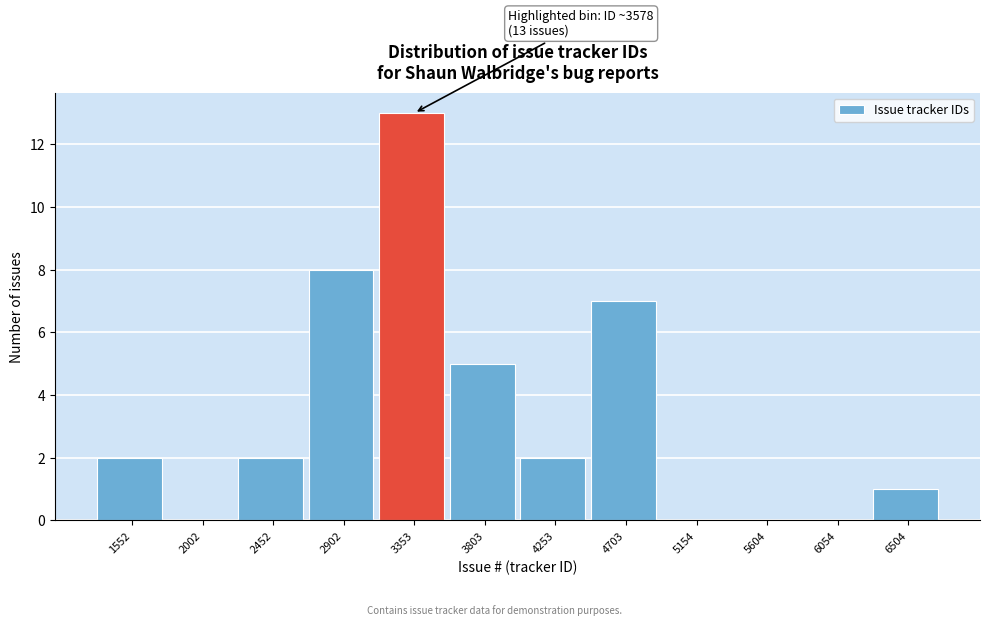

Reading right to left, extract all data points from this chart.

6504=1	6054=0	5604=0	5154=0	4703=7	4253=2	3803=5	3353=13	2902=8	2452=2	2002=0	1552=2